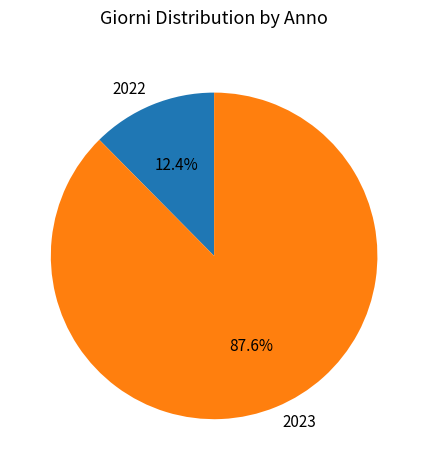

What is the largest slice in the pie chart?

2023